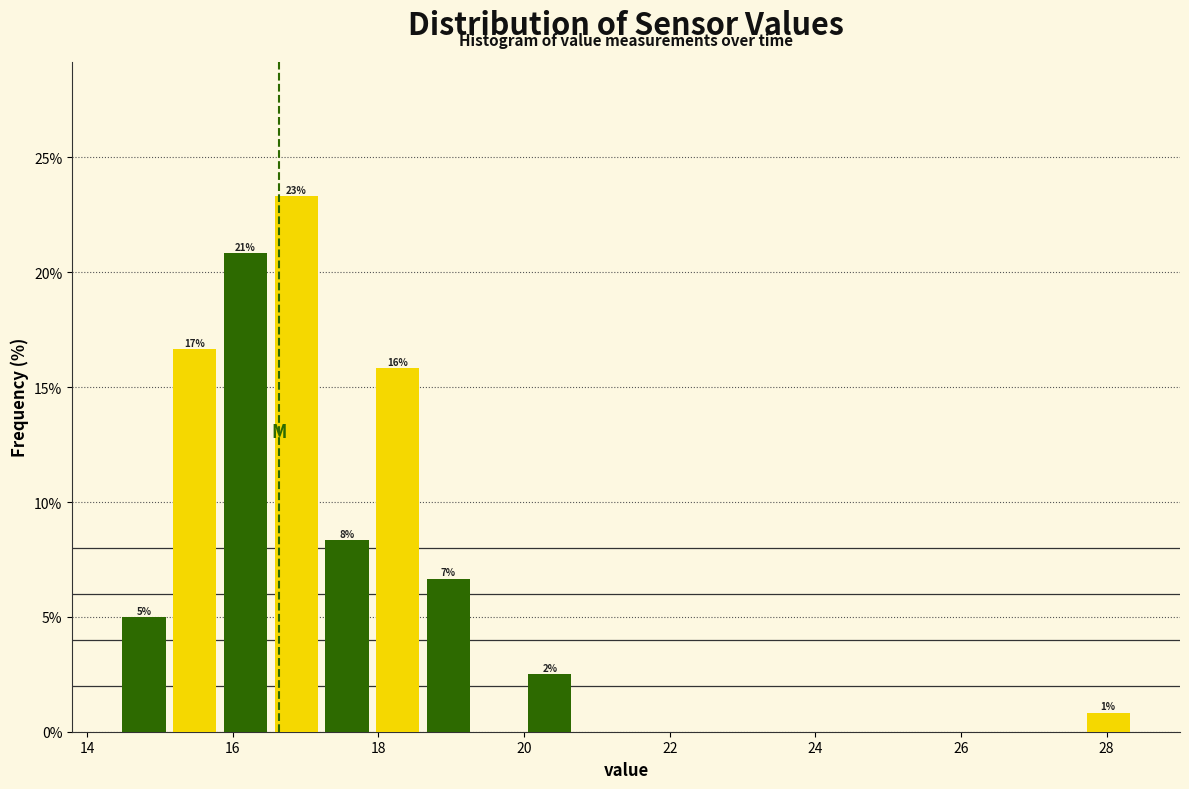

Read against the x-axis, roughly where is the centre of the tallest bar?

16.8